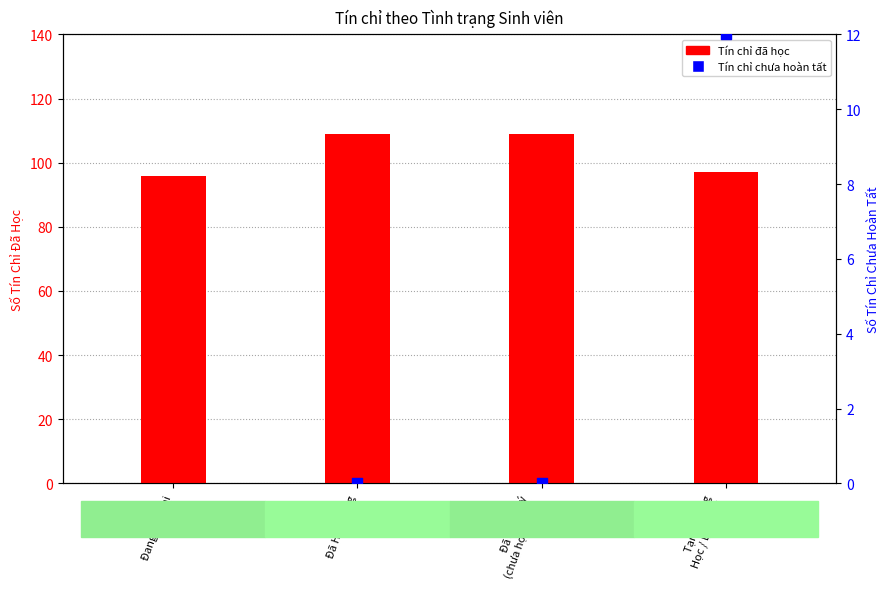

Which series has the largest total across all categories?

Tín chỉ đã học